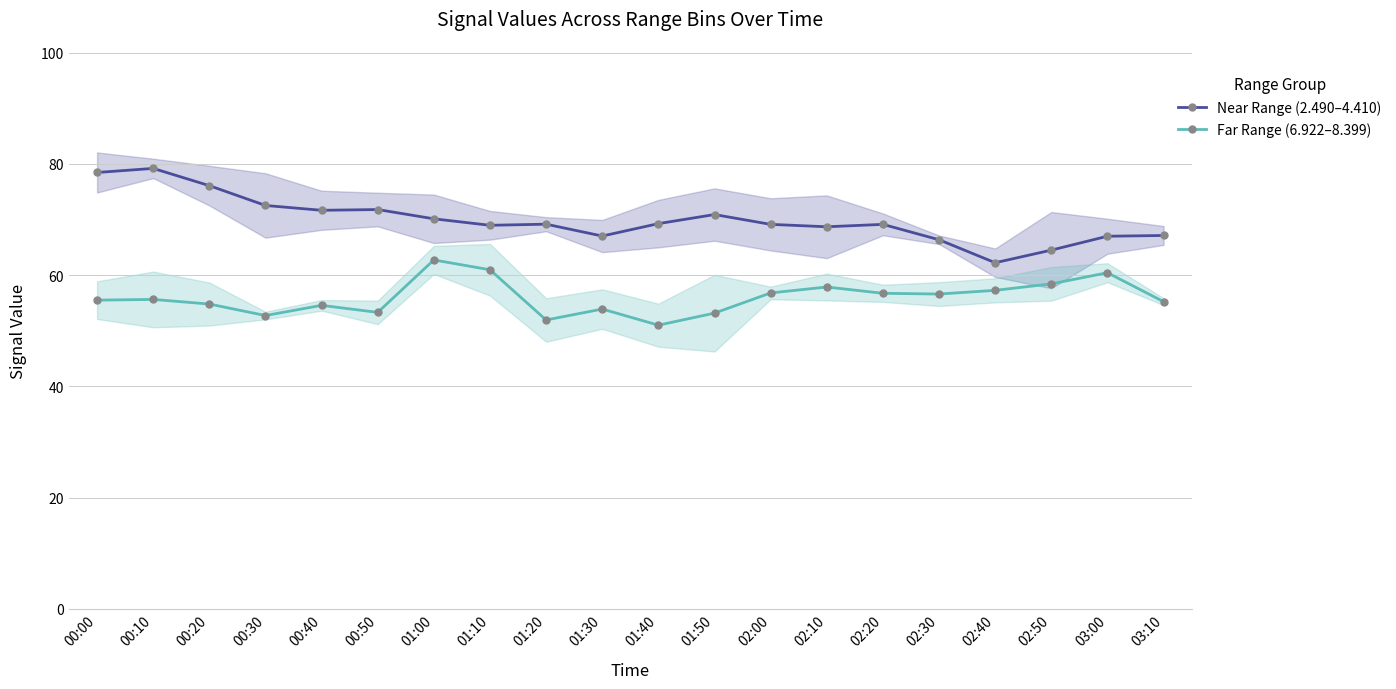

What position from the left is 00:00?

1